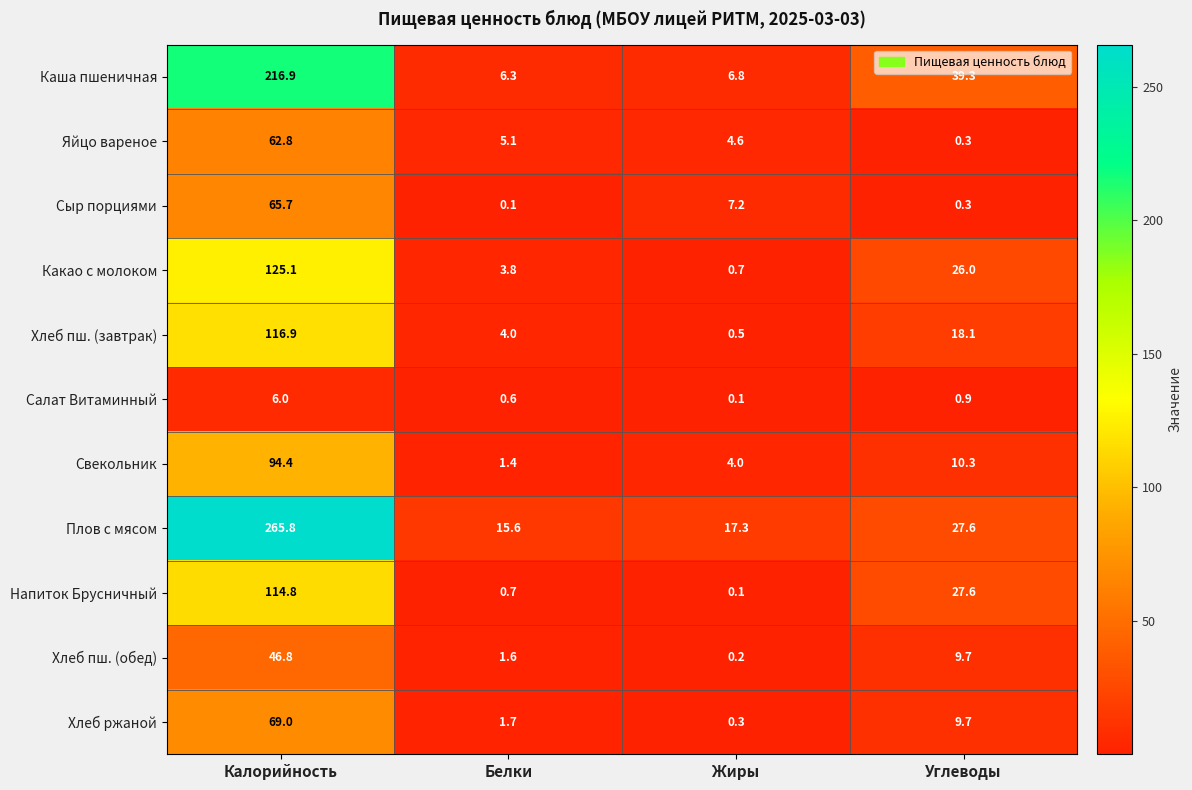

At how many categories does at least one series exceed 225?

1